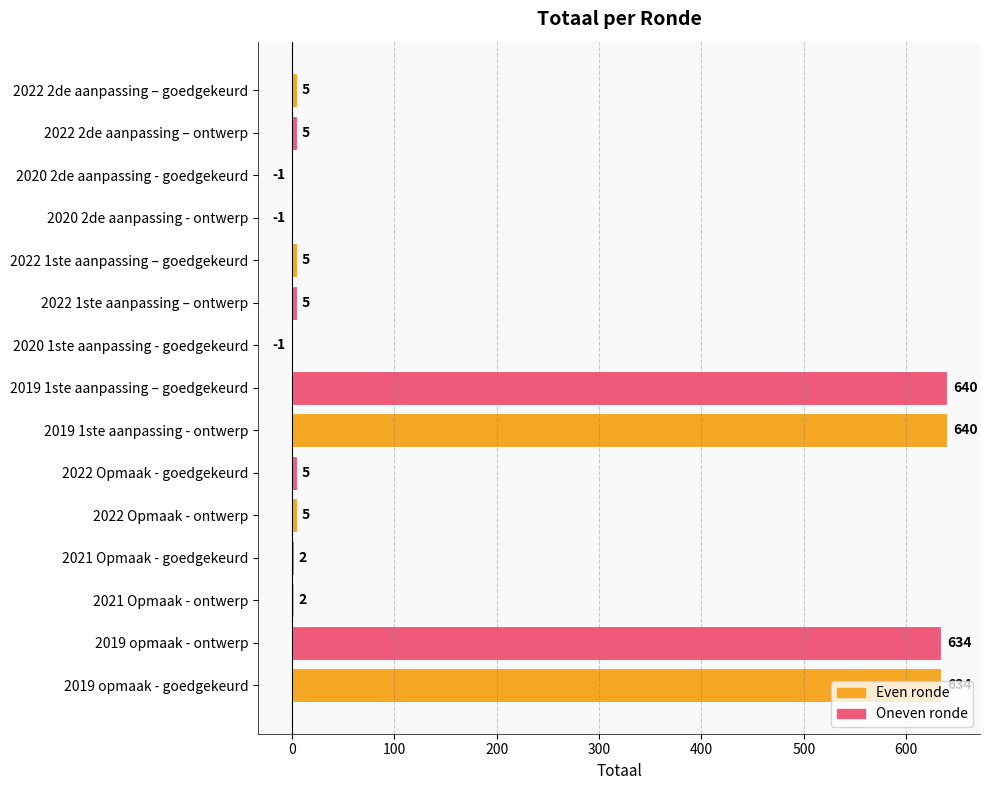

The chart shows a value of -1 at 2020 2de aanpassing - ontwerp. True or false?

True